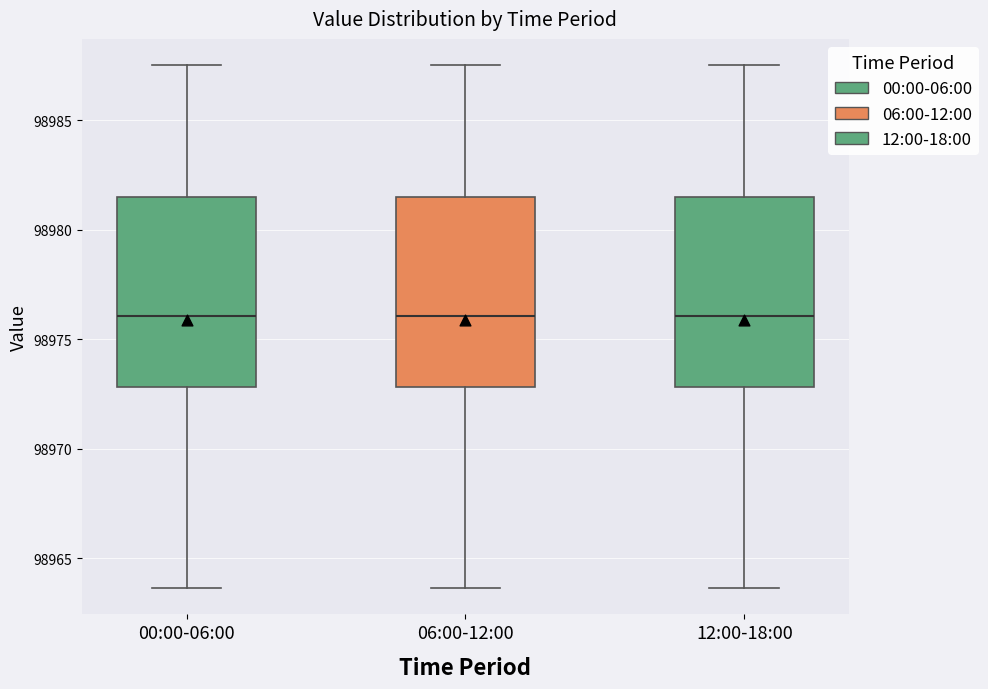

Reading left to right, transcribe this box plot: for each box, give where its median line is, the range the box spans, and where its two whiskers end, as read against the y-axis. The values are not printed on the chart, so give them approximately, as read against the axis.

00:00-06:00: median 98976.0, box 98973.0 to 98981.5, whiskers 98963.5 to 98987.5
06:00-12:00: median 98976.0, box 98973.0 to 98981.5, whiskers 98963.5 to 98987.5
12:00-18:00: median 98976.0, box 98973.0 to 98981.5, whiskers 98963.5 to 98987.5